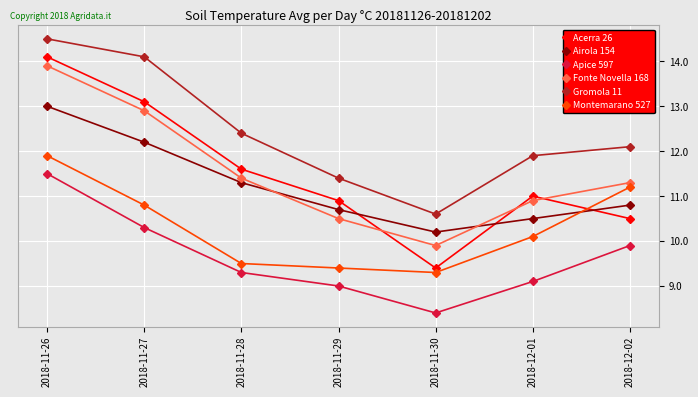

Reading left to right, list all the values displayed in this chart.

Acerra 26: 2018-11-26=14.1	2018-11-27=13.1	2018-11-28=11.6	2018-11-29=10.9	2018-11-30=9.4	2018-12-01=11.0	2018-12-02=10.5
Airola 154: 2018-11-26=13.0	2018-11-27=12.2	2018-11-28=11.3	2018-11-29=10.7	2018-11-30=10.2	2018-12-01=10.5	2018-12-02=10.8
Apice 597: 2018-11-26=11.5	2018-11-27=10.3	2018-11-28=9.3	2018-11-29=9.0	2018-11-30=8.4	2018-12-01=9.1	2018-12-02=9.9
Fonte Novella 168: 2018-11-26=13.9	2018-11-27=12.9	2018-11-28=11.4	2018-11-29=10.5	2018-11-30=9.9	2018-12-01=10.9	2018-12-02=11.3
Gromola 11: 2018-11-26=14.5	2018-11-27=14.1	2018-11-28=12.4	2018-11-29=11.4	2018-11-30=10.6	2018-12-01=11.9	2018-12-02=12.1
Montemarano 527: 2018-11-26=11.9	2018-11-27=10.8	2018-11-28=9.5	2018-11-29=9.4	2018-11-30=9.3	2018-12-01=10.1	2018-12-02=11.2